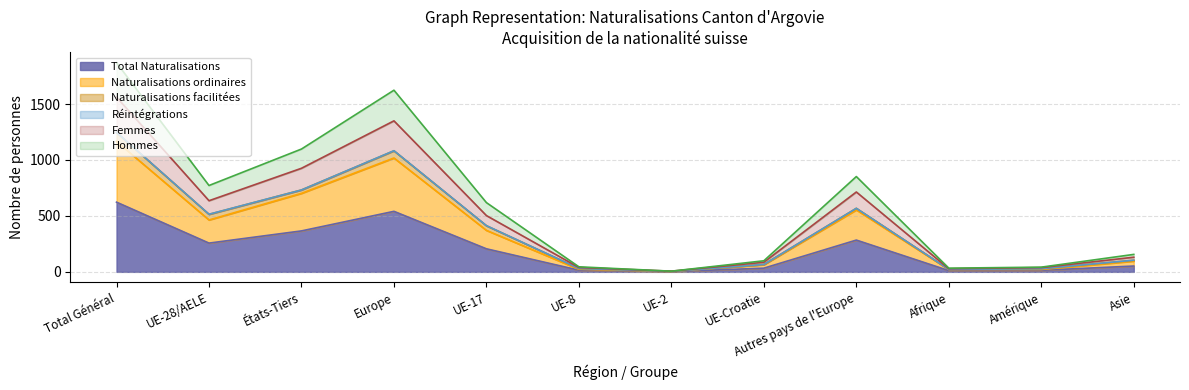

True or false: Hommes and Femmes cross at least once.

False